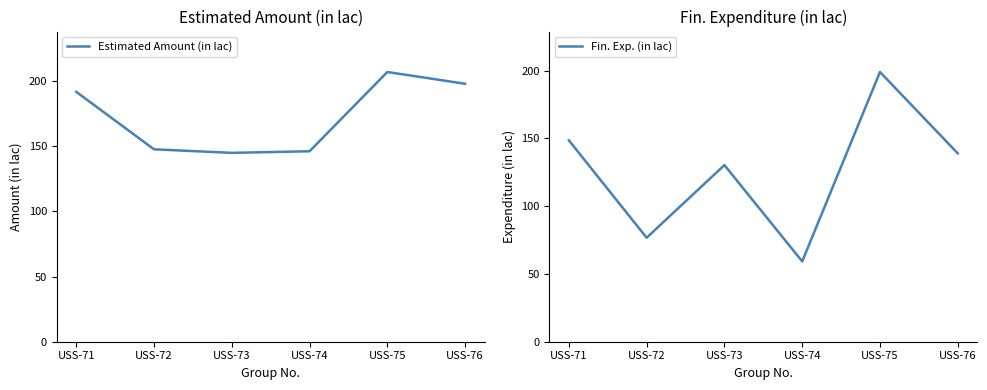

Does the chart have visible grid lines?

No